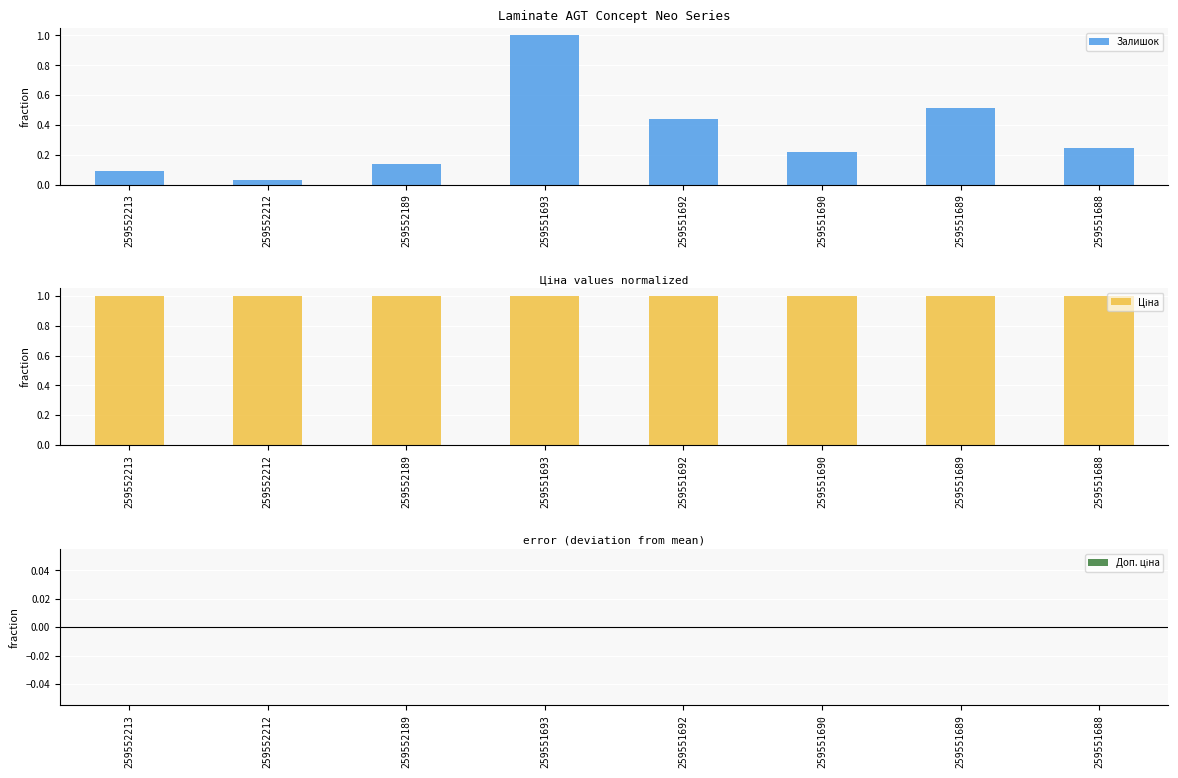

The Залишок series shows 0.2 at 259552189. True or false?

False